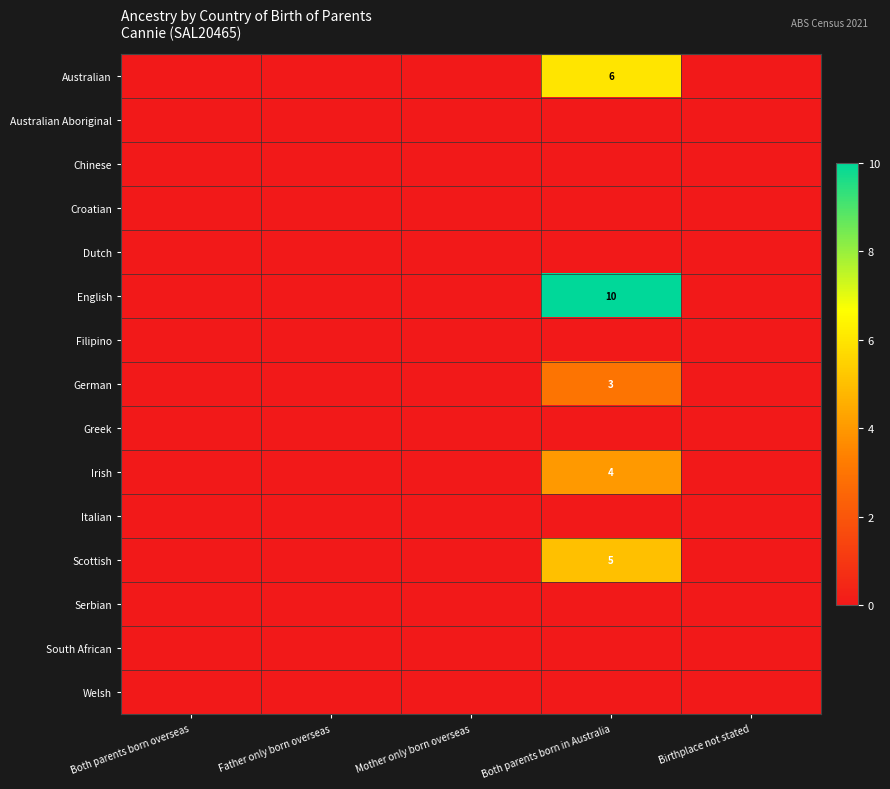

The value of Irish at Birthplace not stated is 0. True or false?

True